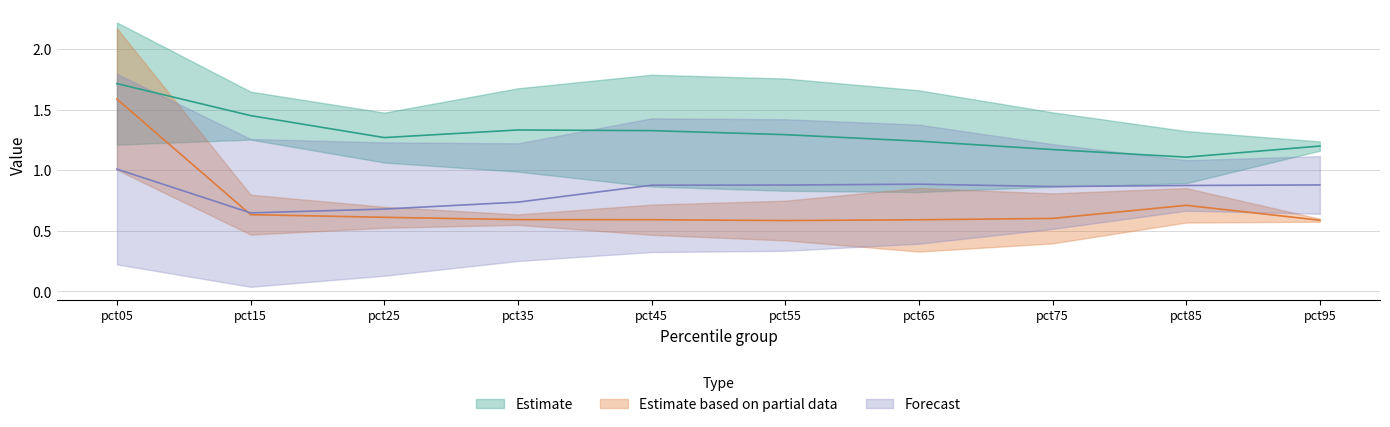

Which label corresponds to the largest value in the chart?

pct05